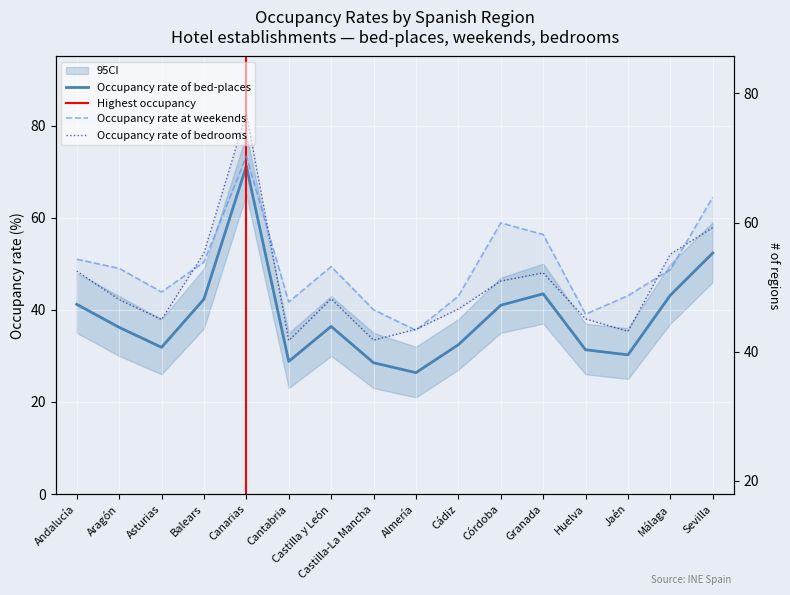

Between Andalucía and Balears, which is larger?

Balears